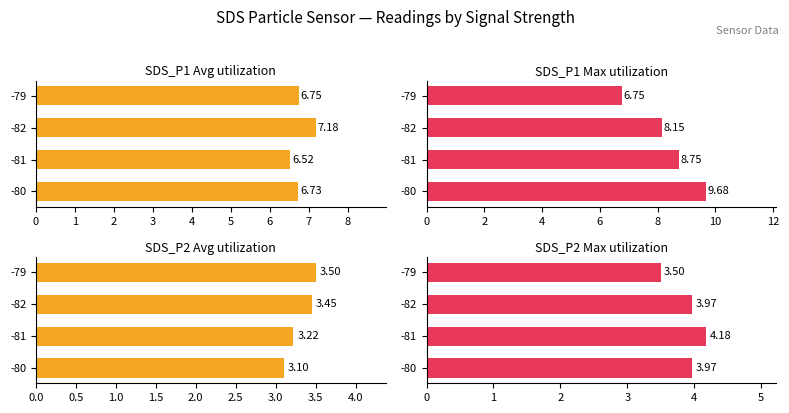

The value of SDS_P1 Avg utilization at -81 is 11.6. True or false?

False